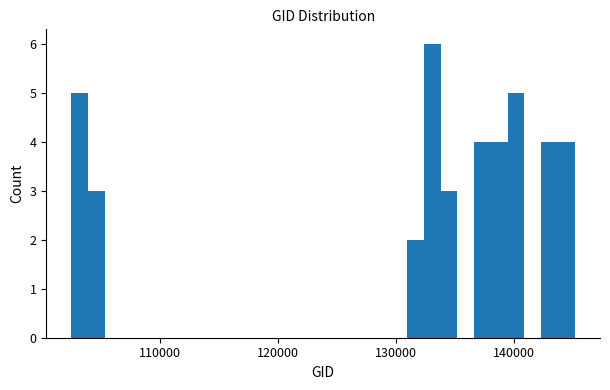

Around what value on the x-axis is the tallest bar? Give the approximate position of its centre, as read against the axis.

133000